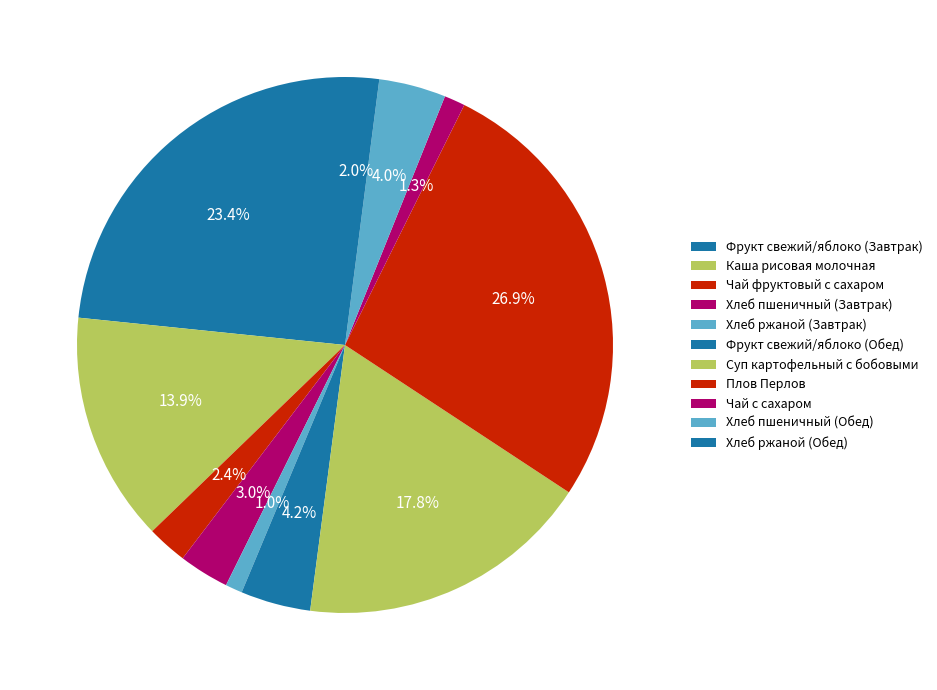

To the nearest percent, what is the average slice percentage?

9%